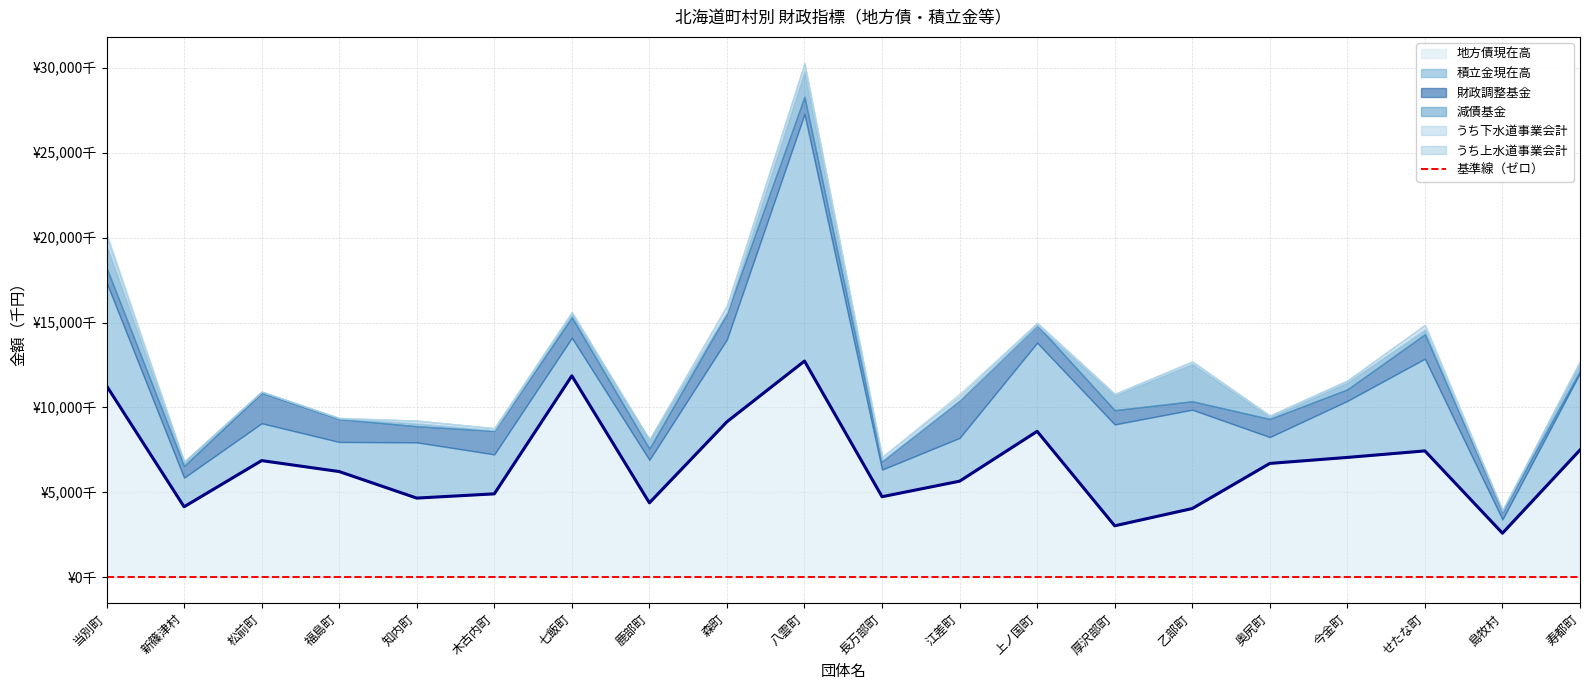

Between 厚沢部町 and 上ノ国町, which is larger?

上ノ国町